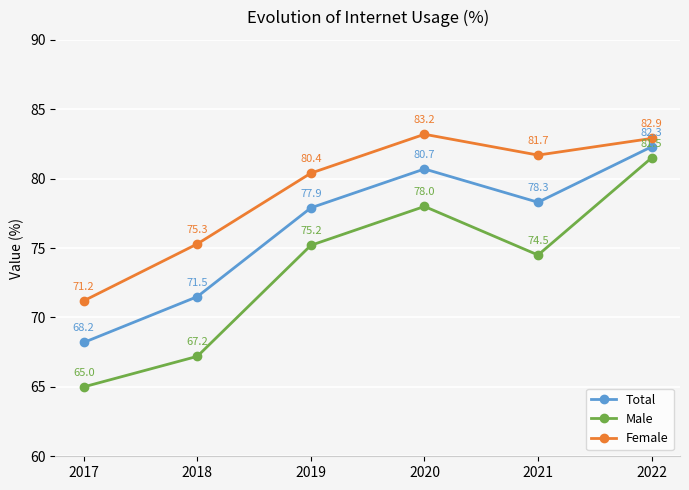

True or false: Male and Total intersect in this chart.

False